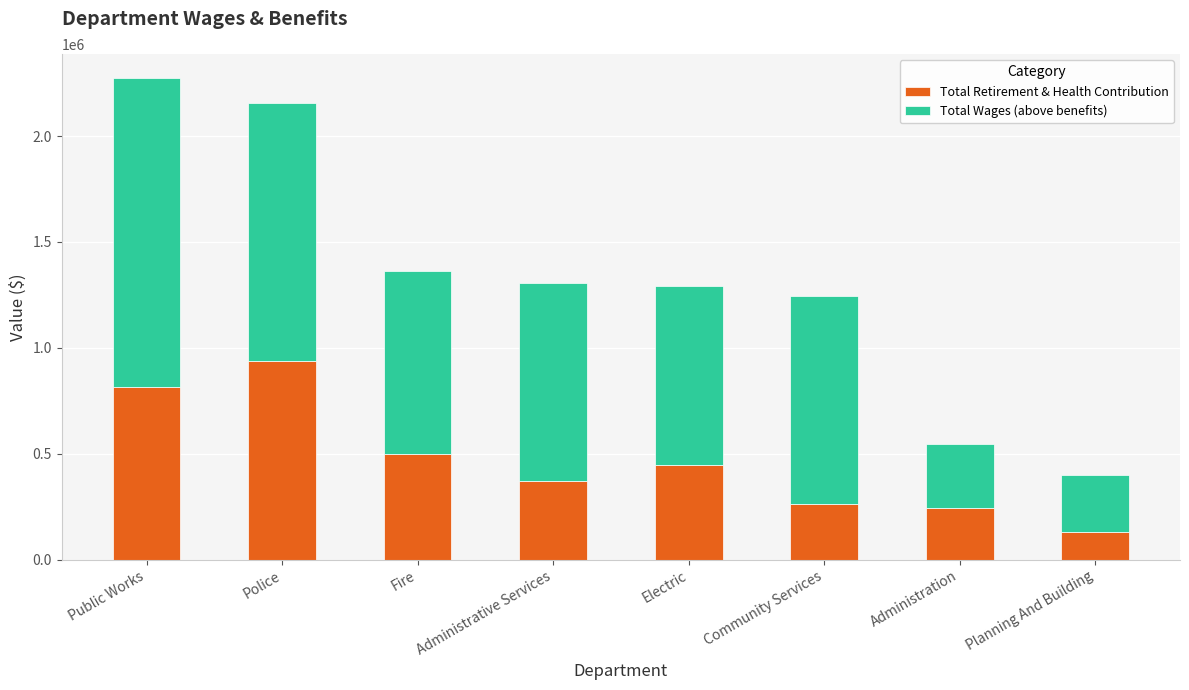

What is the total value across all series at Administration?

545560